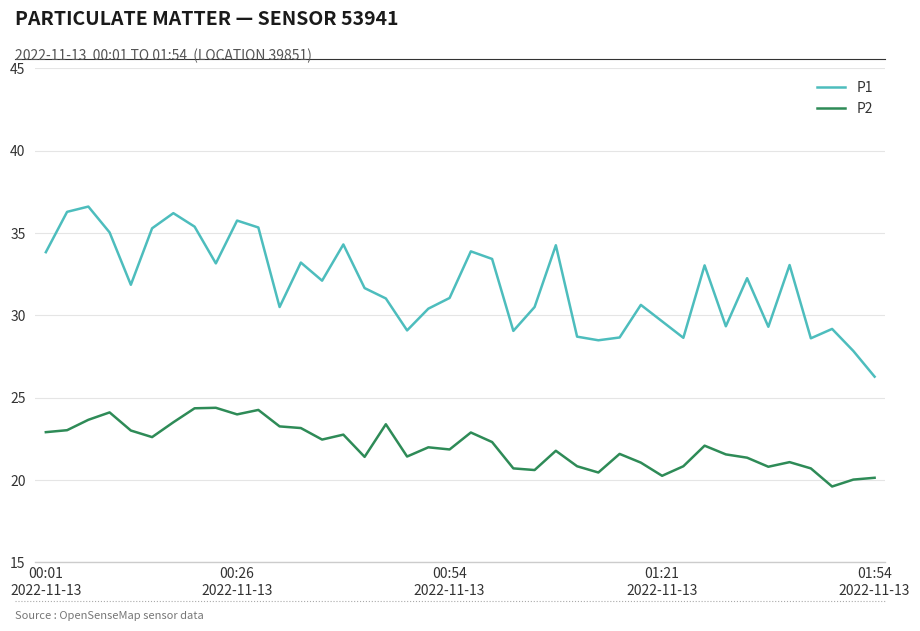

Which series has the largest total across all categories?

P1